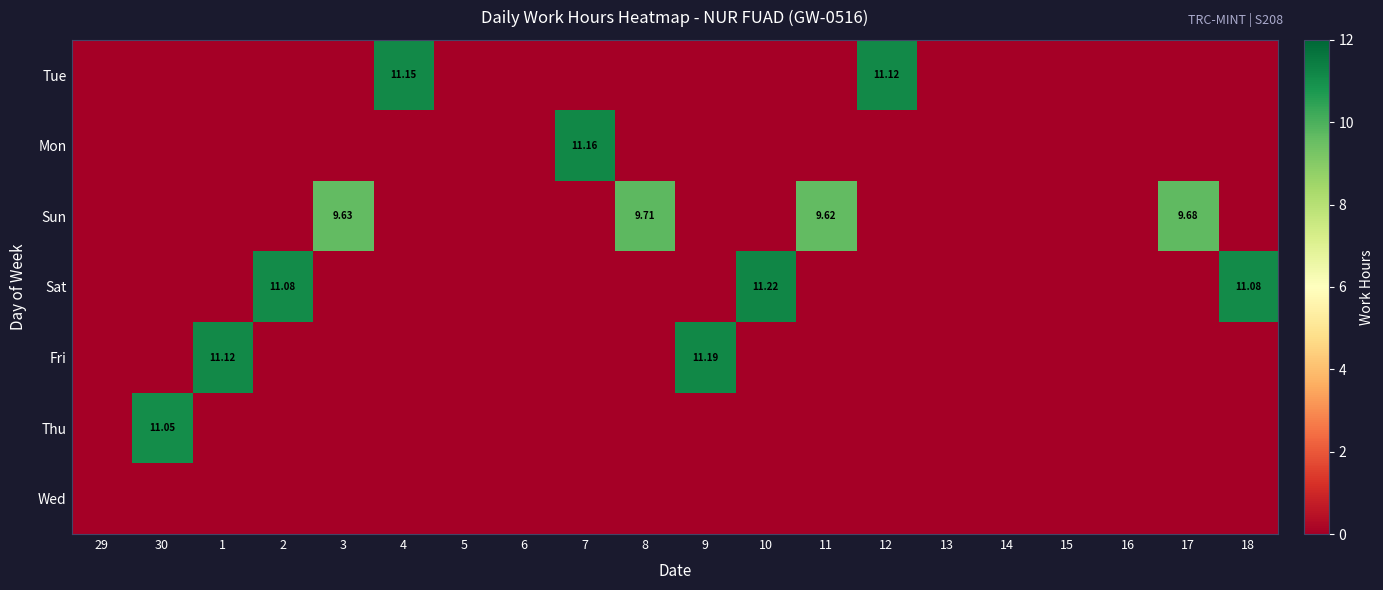

How many categories are shown in the chart?

20